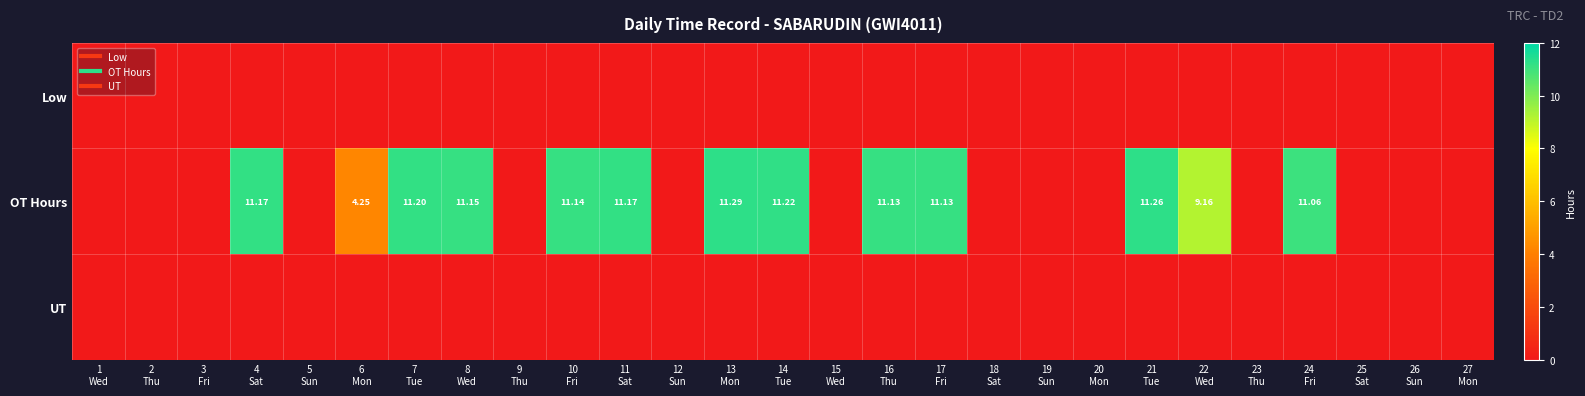

Rank the categories by UT value from highest to lowest.

1 Wed, 2 Thu, 3 Fri, 4 Sat, 5 Sun, 6 Mon, 7 Tue, 8 Wed, 9 Thu, 10 Fri, 11 Sat, 12 Sun, 13 Mon, 14 Tue, 15 Wed, 16 Thu, 17 Fri, 18 Sat, 19 Sun, 20 Mon, 21 Tue, 22 Wed, 23 Thu, 24 Fri, 25 Sat, 26 Sun, 27 Mon